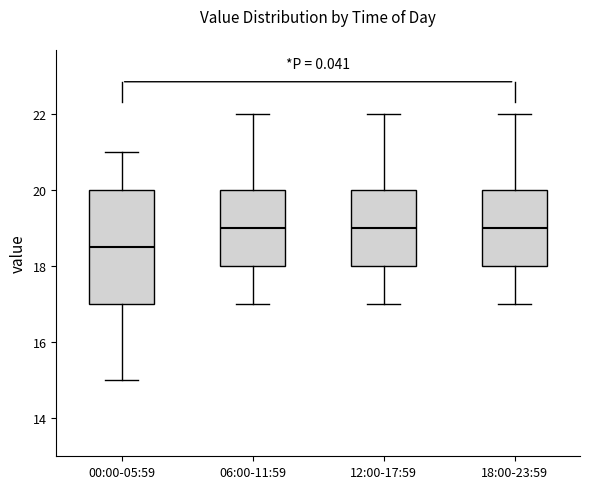

Reading left to right, read every box against the y-axis: the position of its median line, the range the box covers, and the ends of its whiskers. The values are not printed on the chart, so give them approximately, as read against the axis.

00:00-05:59: median 18.6, box 17.0 to 20.0, whiskers 15.0 to 21.0
06:00-11:59: median 19.0, box 18.0 to 20.0, whiskers 17.0 to 22.0
12:00-17:59: median 19.0, box 18.0 to 20.0, whiskers 17.0 to 22.0
18:00-23:59: median 19.0, box 18.0 to 20.0, whiskers 17.0 to 22.0